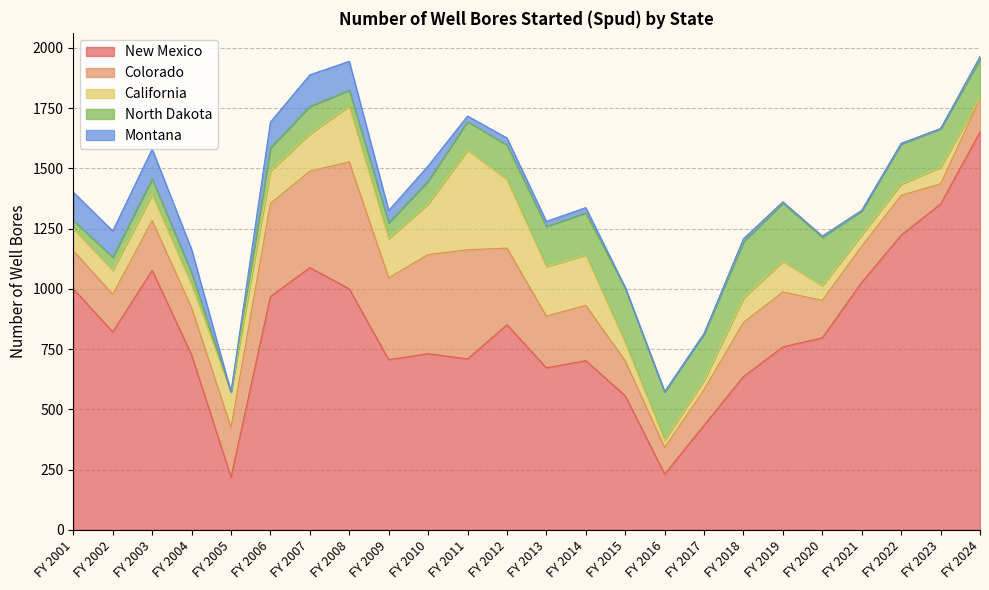

Reading left to right, extract all data points from this chart.

New Mexico: 1000	821	1077	726	218	968	1088	1000	706	731	709	851	672	702	556	231	434	636	759	797	1027	1223	1352	1651
Colorado: 158	156	206	195	207	386	400	527	340	411	453	318	215	229	145	111	148	225	228	155	150	165	84	137
California: 91	100	108	97	147	135	155	231	162	210	414	284	205	210	76	30	38	101	127	61	47	47	68	5
North Dakota: 35	54	65	48	0	96	114	66	66	95	118	144	167	174	226	200	192	233	242	201	99	166	160	159
Montana: 117	109	124	98	0	107	131	120	51	63	23	29	21	22	3	1	3	13	5	5	3	3	1	12